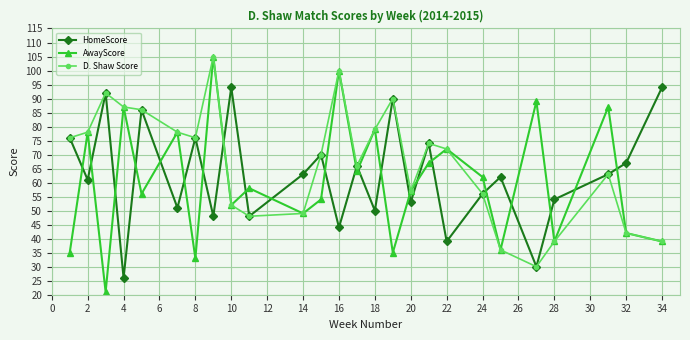

How many values in the AwayScore series are below 58?

13